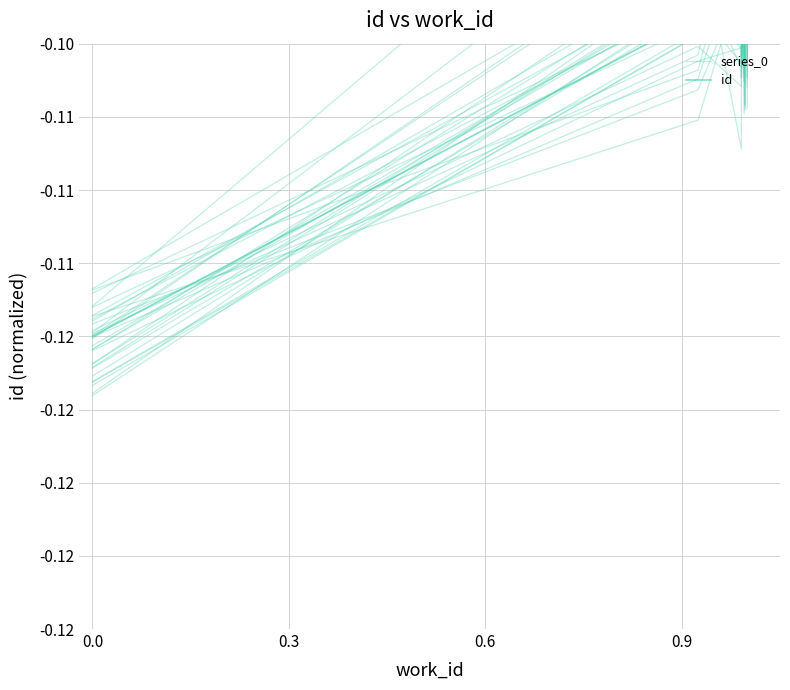

True or false: series_0 has a value of -0.1 at 0.3.

False